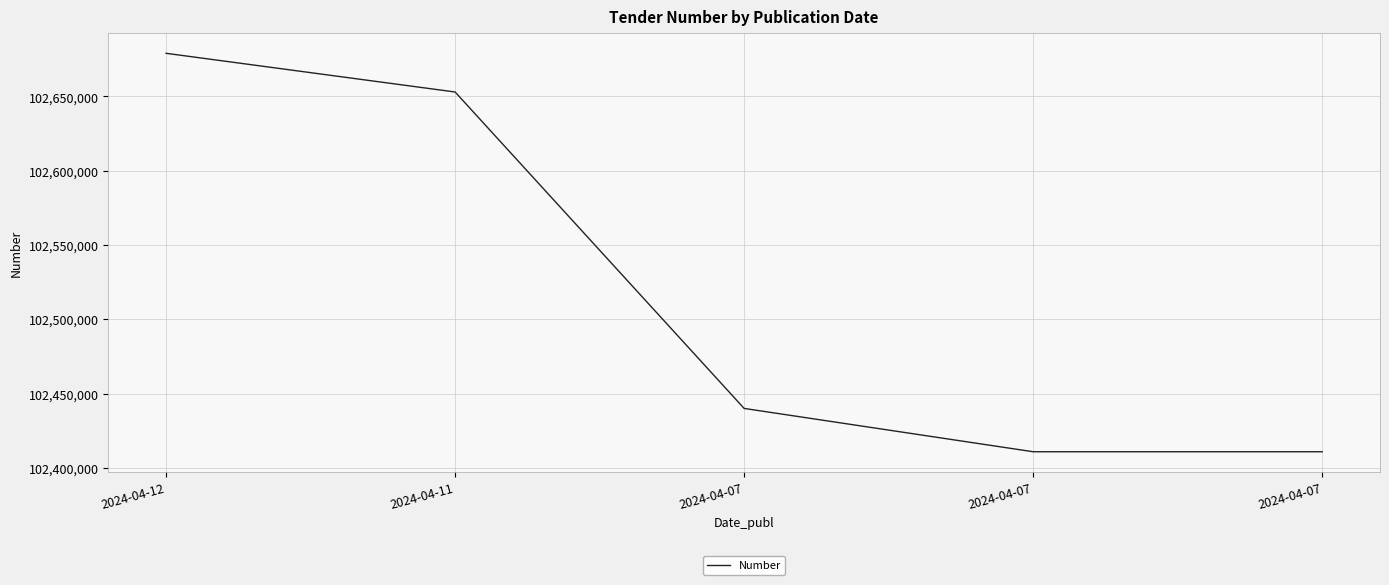

Count the number of data series in this chart.

1